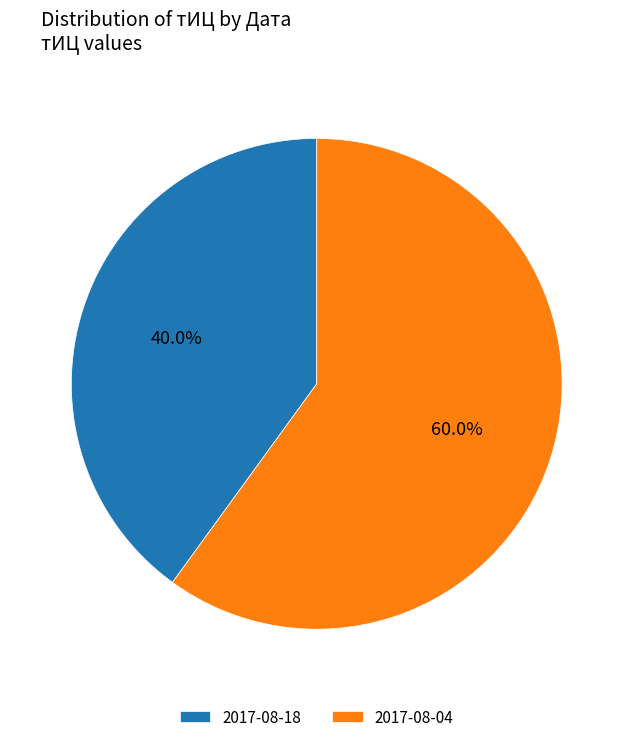

Which slice is the smallest?

2017-08-18